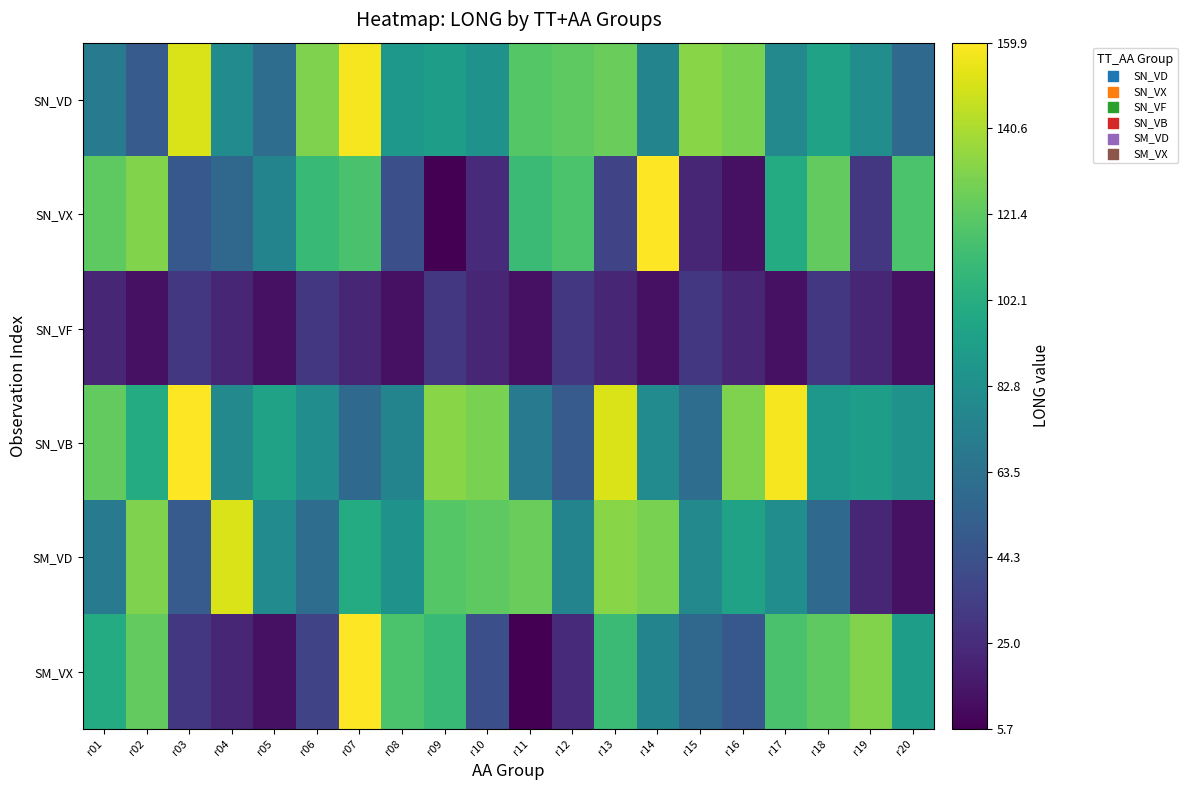

How many categories are shown in the chart?

20